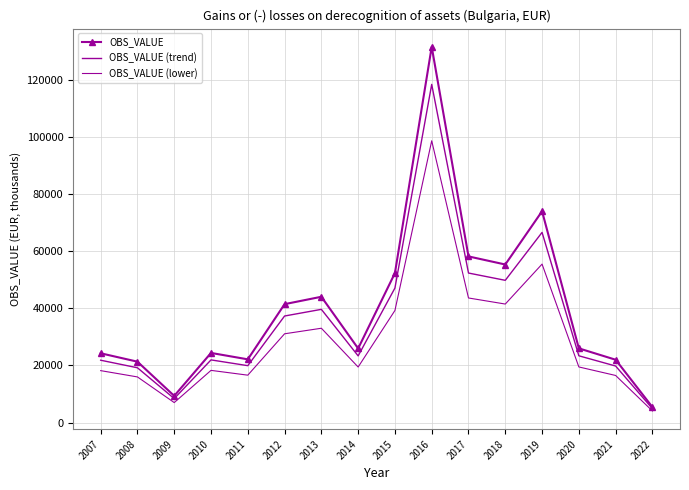

Which has a higher value, 2022 or 2019?

2019